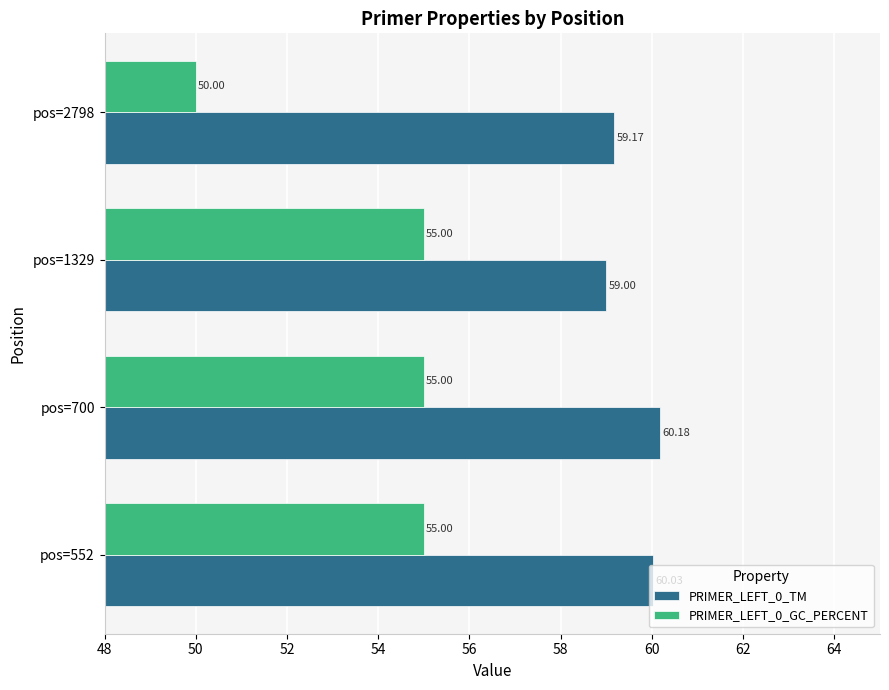

Which series changed the most between pos=552 and pos=700?

PRIMER_LEFT_0_TM